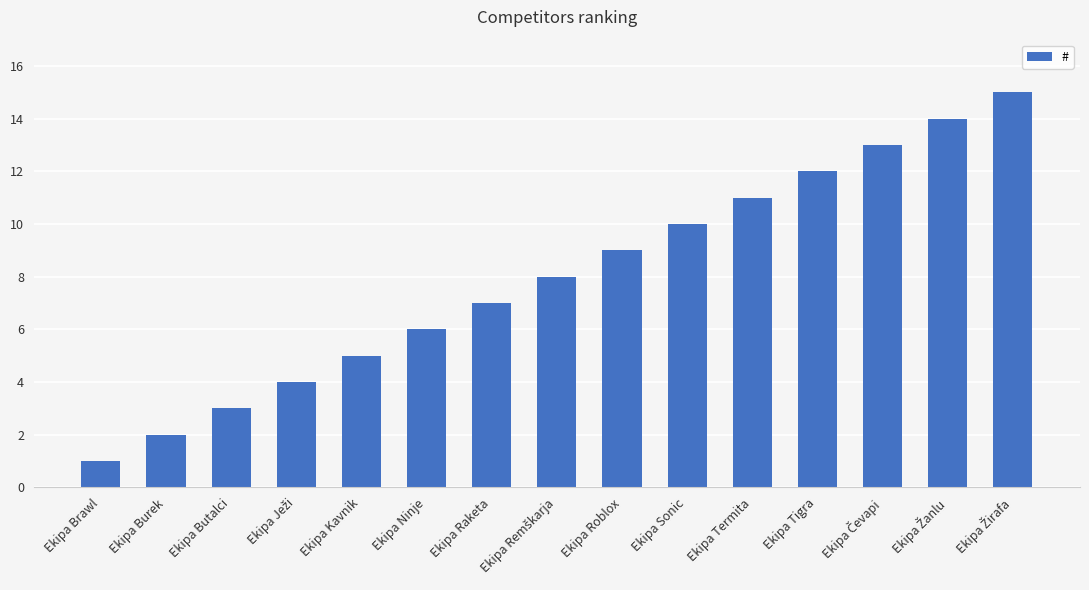

What position from the right is Ekipa Kavnik?

11